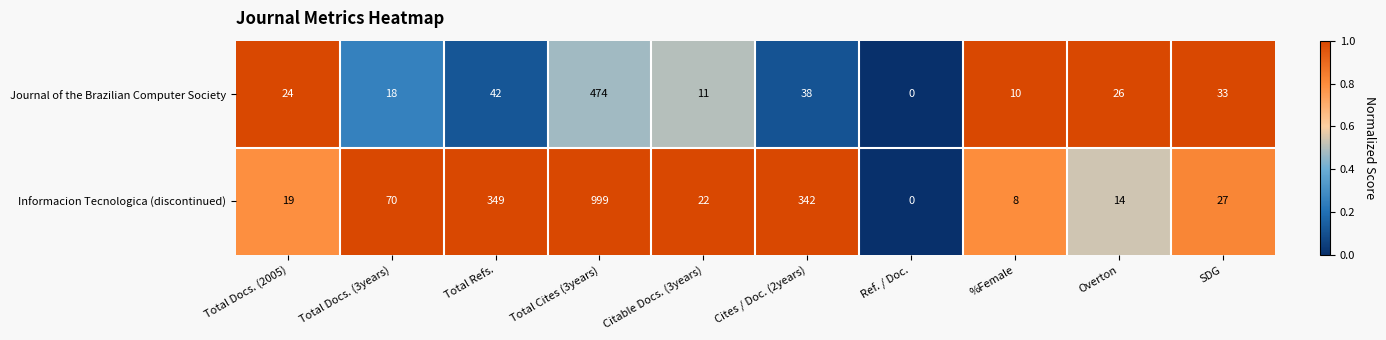

At which label is Journal of the Brazilian Computer Society closest to 237?

Total Refs.